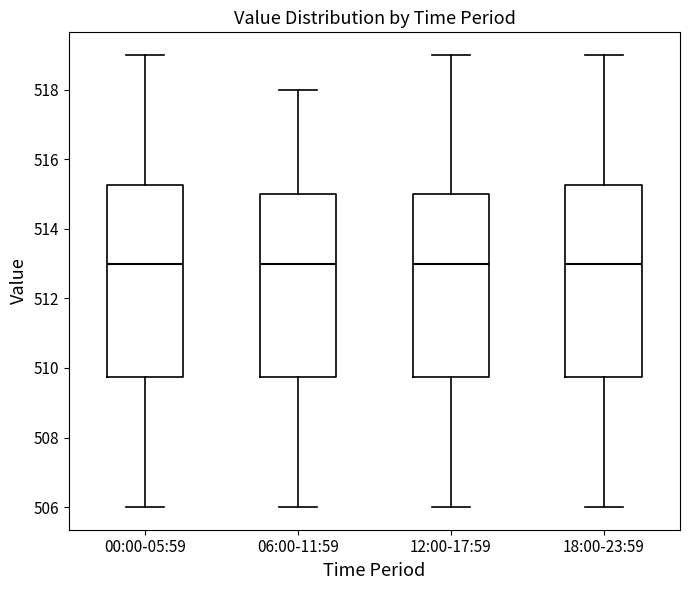

Reading left to right, read every box against the y-axis: the position of its median line, the range the box covers, and the ends of its whiskers. The values are not printed on the chart, so give them approximately, as read against the axis.

00:00-05:59: median 513.0, box 509.8 to 515.2, whiskers 506.0 to 519.0
06:00-11:59: median 513.0, box 509.8 to 515.0, whiskers 506.0 to 518.0
12:00-17:59: median 513.0, box 509.8 to 515.0, whiskers 506.0 to 519.0
18:00-23:59: median 513.0, box 509.8 to 515.2, whiskers 506.0 to 519.0